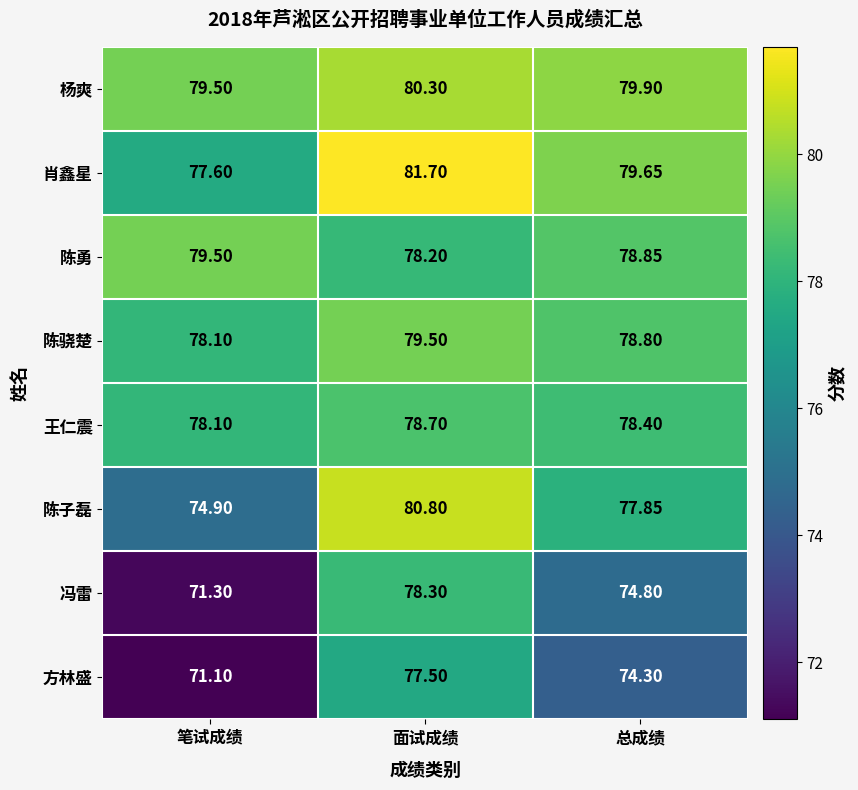

Which label corresponds to the largest value in the chart?

面试成绩